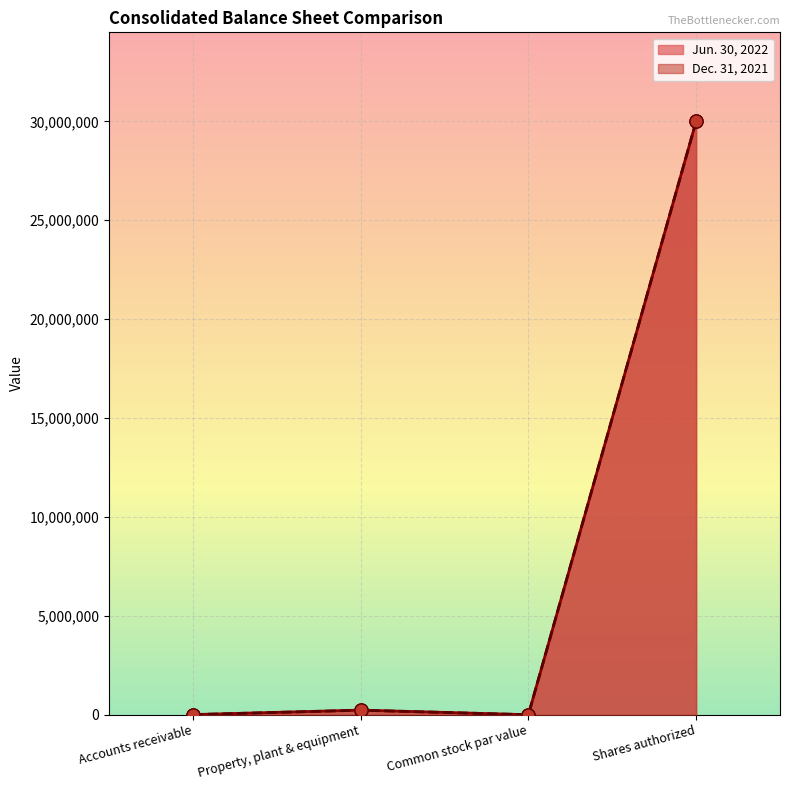

Which series contains the highest Y value?

Jun. 30, 2022